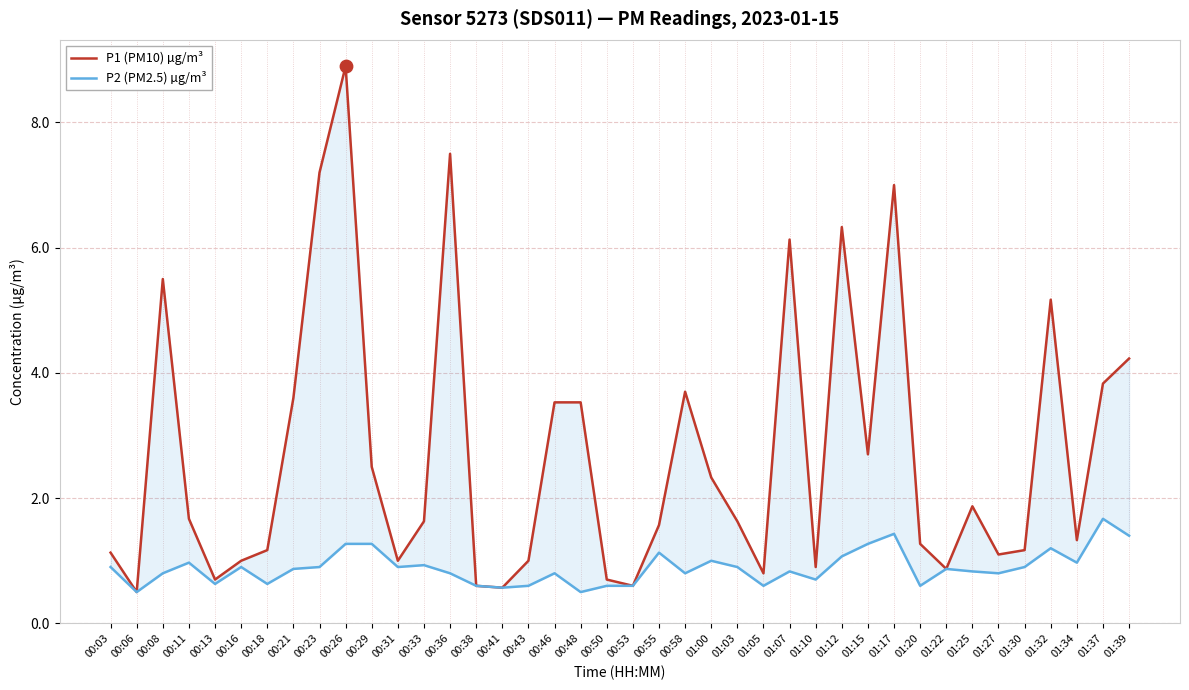

Is the value of P2 (PM2.5) µg/m³ at 00:58 greater than the value of P1 (PM10) µg/m³ at 00:03?

No